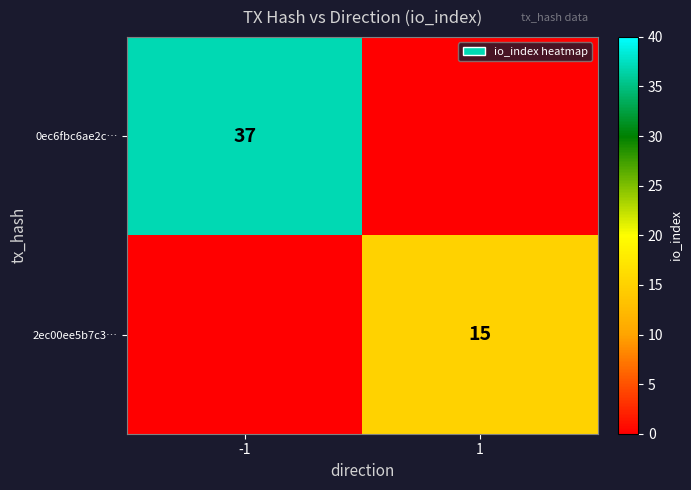

The 2ec00ee5b7c3… series shows 9 at 1. True or false?

False